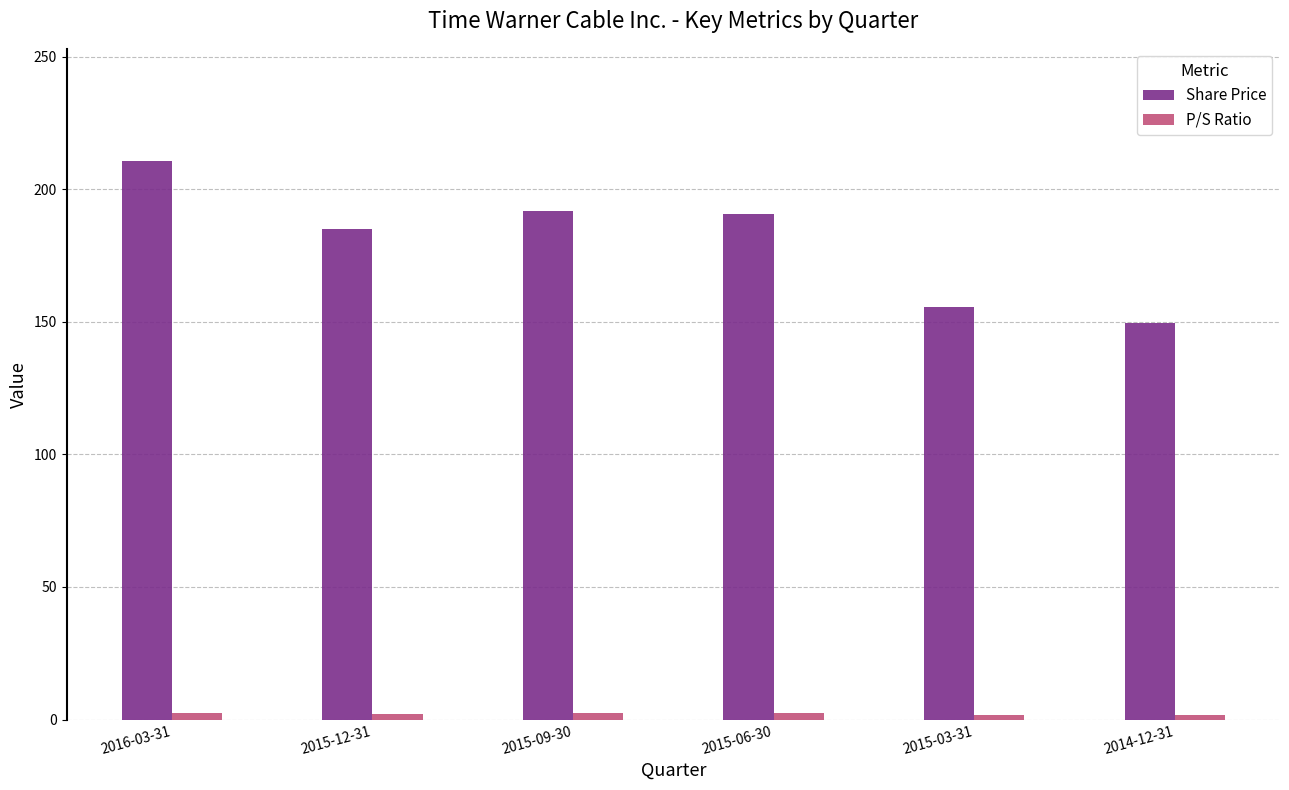

Count the number of data series in this chart.

2